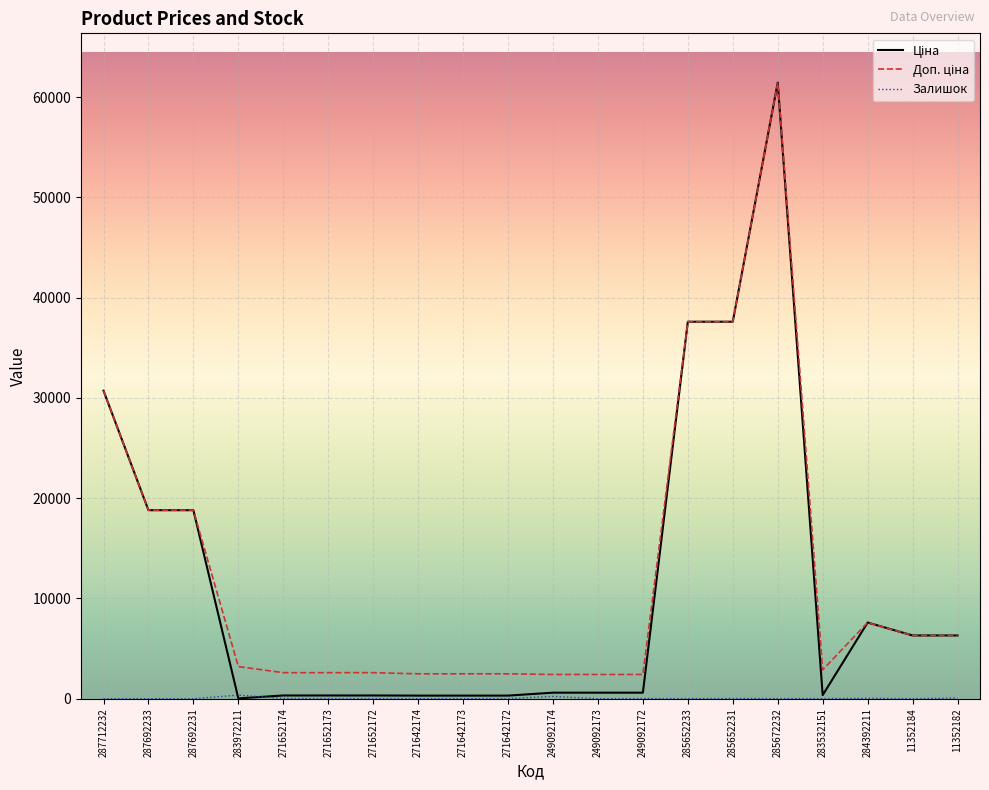

Which category has the highest value across all series?

285672232